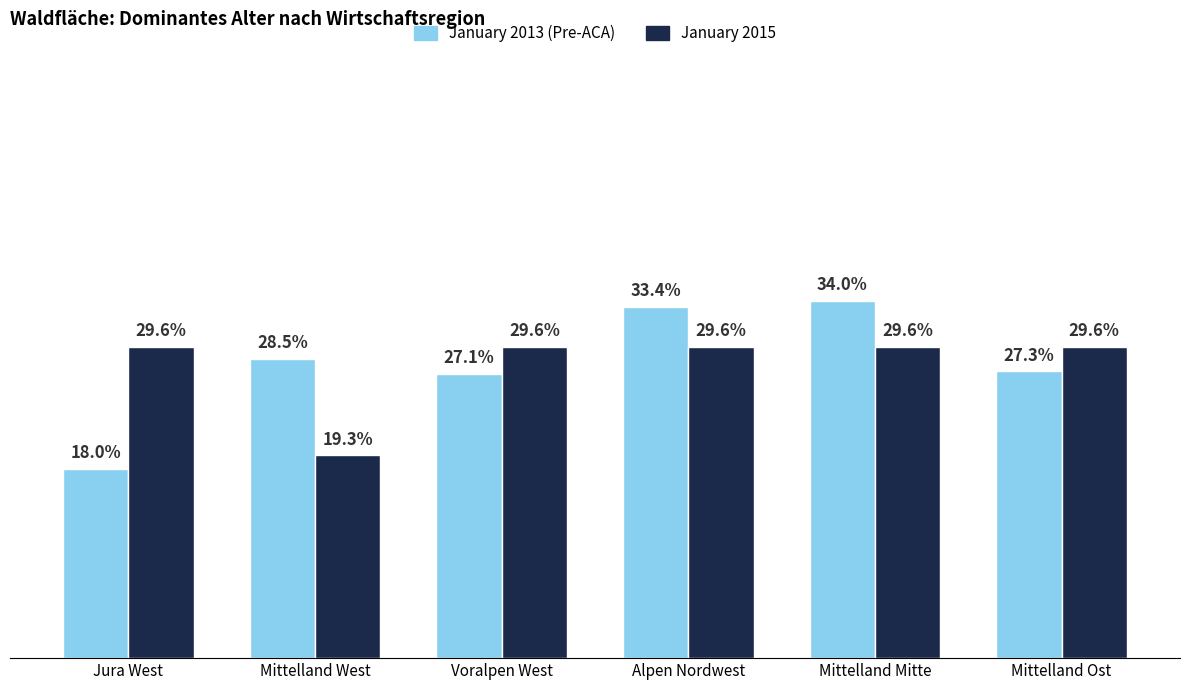

Does the chart contain stacked bars?

No